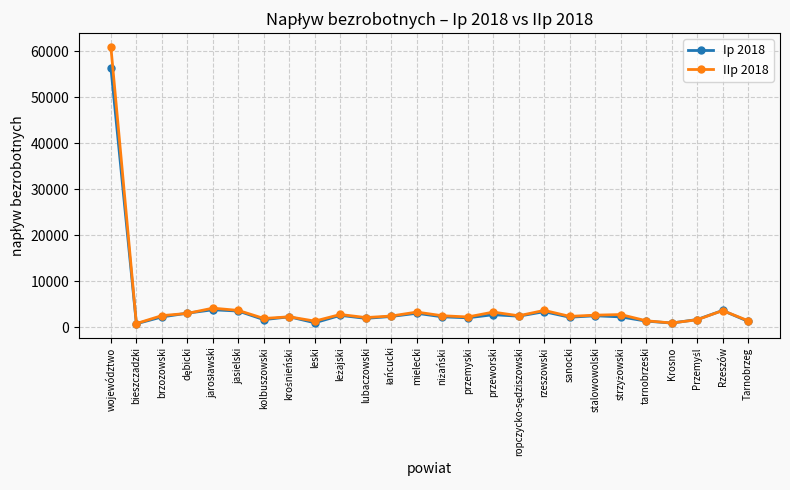

True or false: Ip 2018 has more than 1 points higher than both neighbors.

True